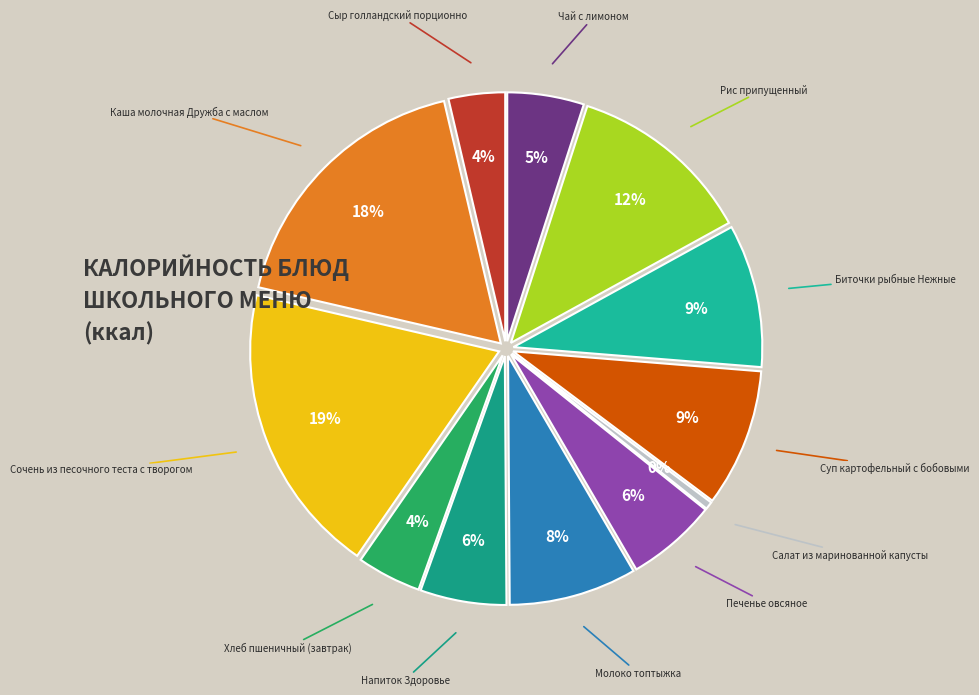

To the nearest percent, what percentage of the pie is Биточки рыбные Нежные?

9%